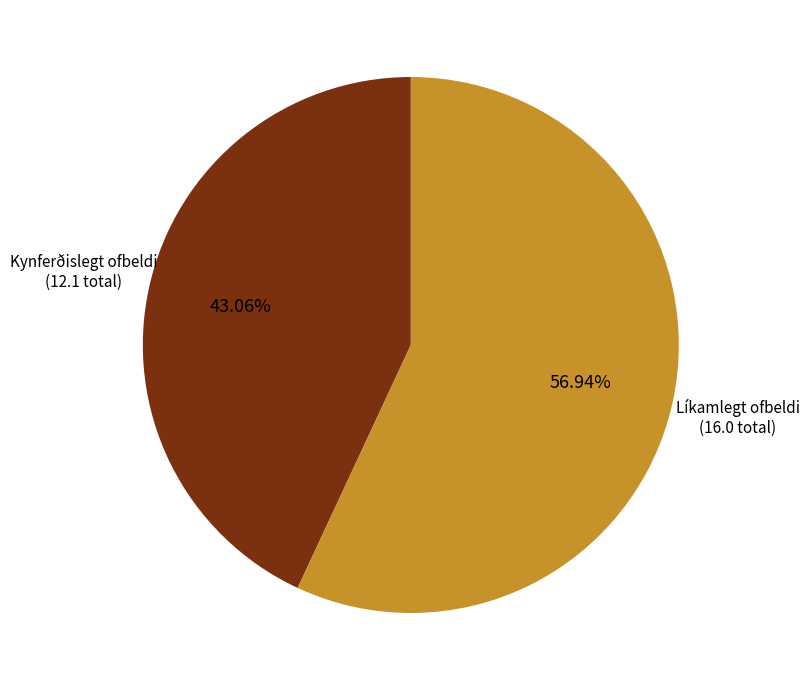

Is there a majority slice in this chart?

Yes